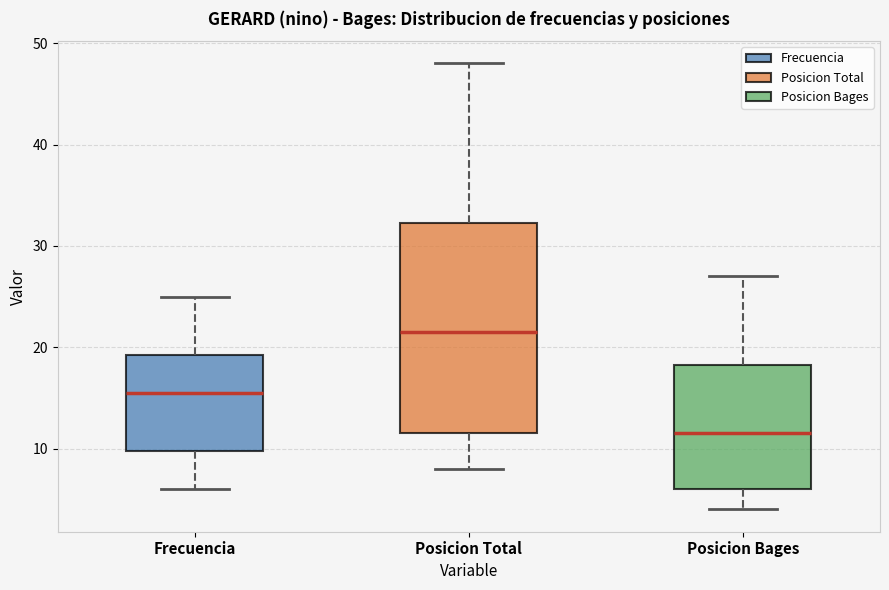

Reading left to right, transcribe this box plot: for each box, give where its median line is, the range the box spans, and where its two whiskers end, as read against the y-axis. The values are not printed on the chart, so give them approximately, as read against the axis.

Frecuencia: median 16, box 10 to 19, whiskers 6 to 25
Posicion Total: median 22, box 12 to 32, whiskers 8 to 48
Posicion Bages: median 12, box 6 to 18, whiskers 4 to 27